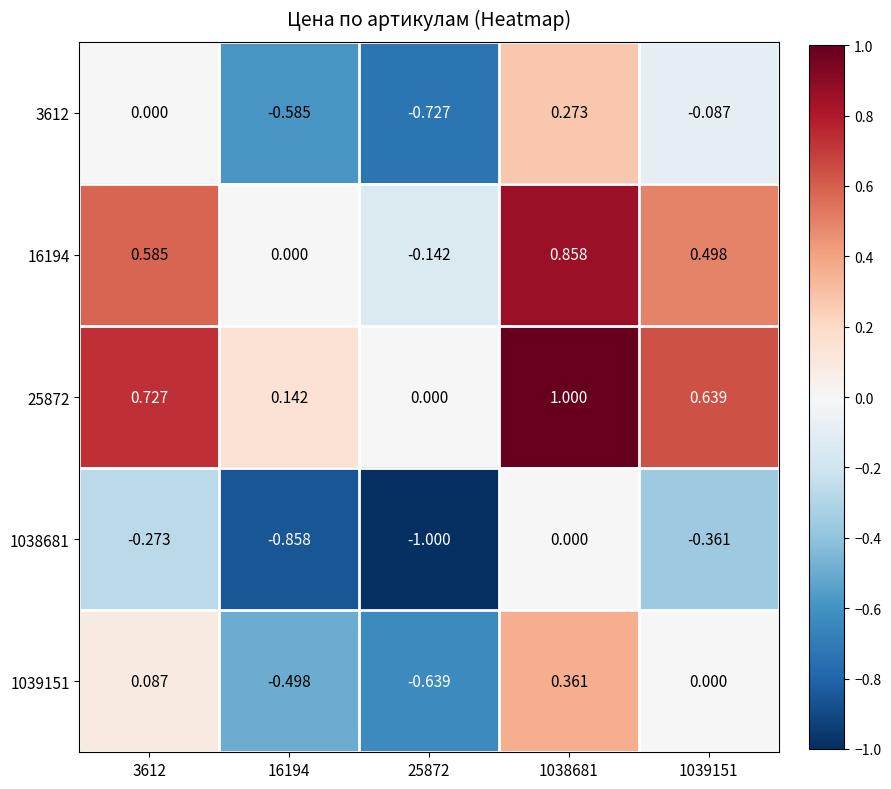

How many values in 1039151 are below zero?

2